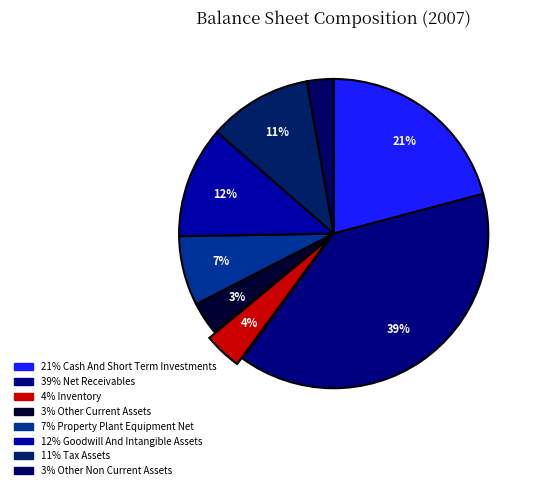

How many slices are in this pie chart?

8